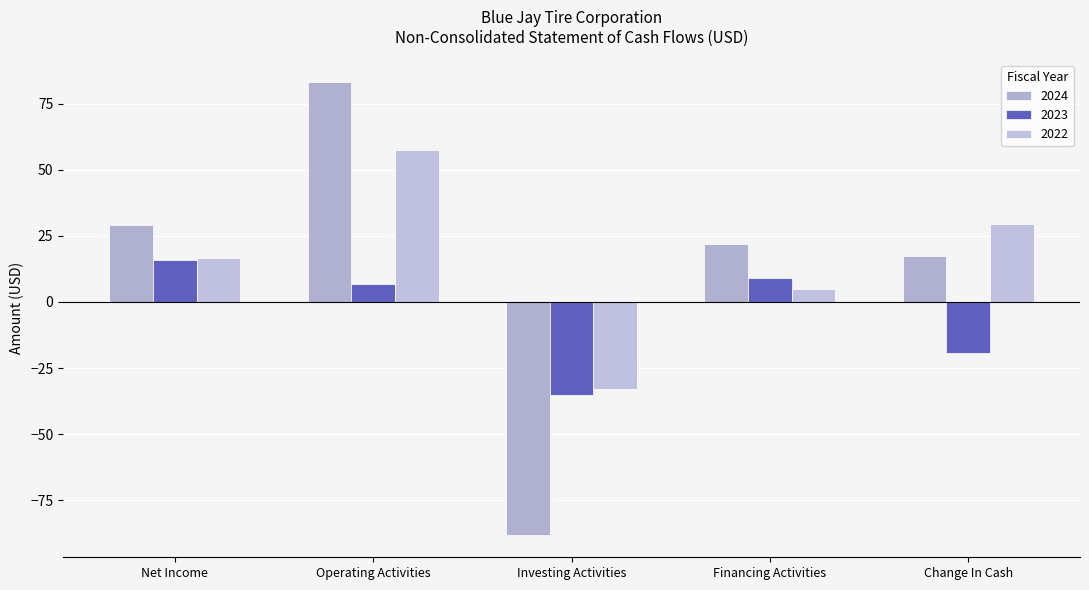

How many groups of bars are there?

5